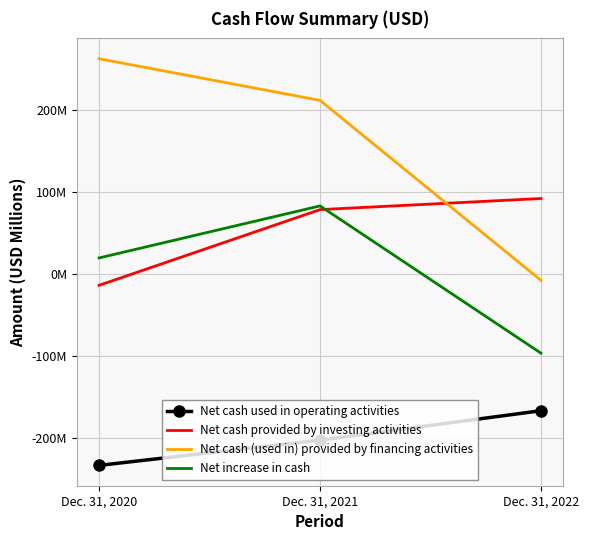

Reading right to left, list all the values displayed in this chart.

Net cash used in operating activities: Dec. 31, 2022=-166.6	Dec. 31, 2021=-202.5	Dec. 31, 2020=-233.3
Net cash provided by investing activities: Dec. 31, 2022=92.3	Dec. 31, 2021=78.8	Dec. 31, 2020=-13.6
Net cash (used in) provided by financing activities: Dec. 31, 2022=-7.5	Dec. 31, 2021=212.1	Dec. 31, 2020=262.9
Net increase in cash: Dec. 31, 2022=-96.3	Dec. 31, 2021=83.3	Dec. 31, 2020=19.8